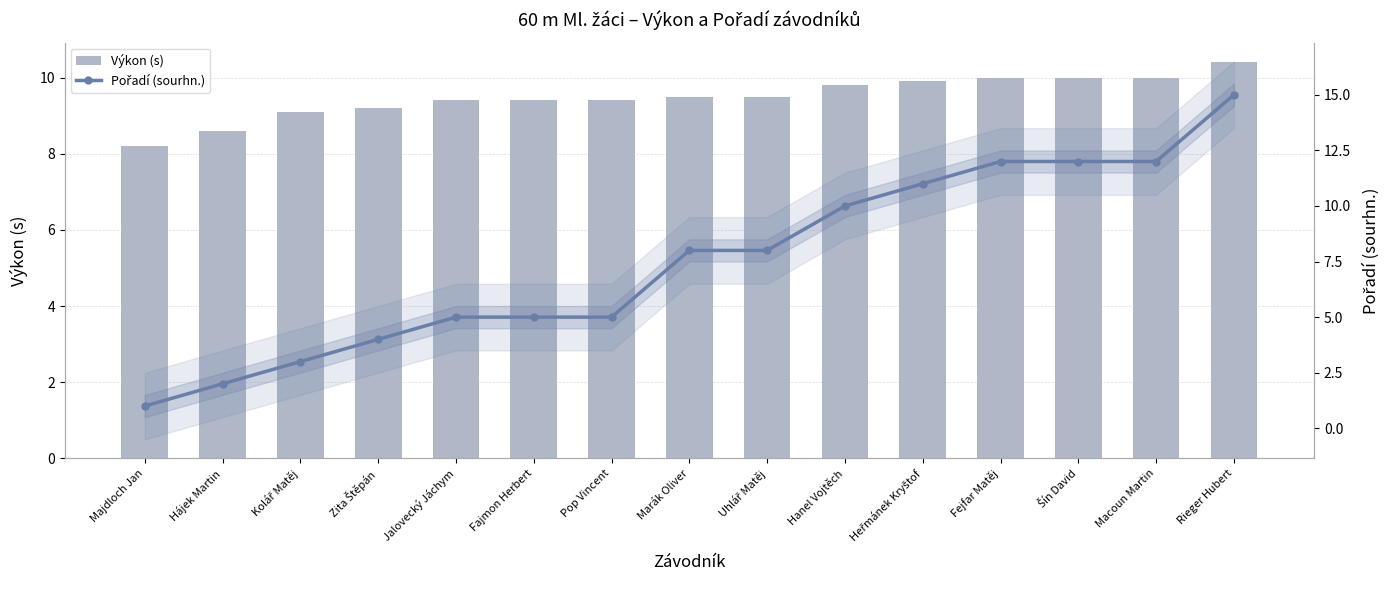

Are the bars grouped side by side (vs. stacked)?

Yes